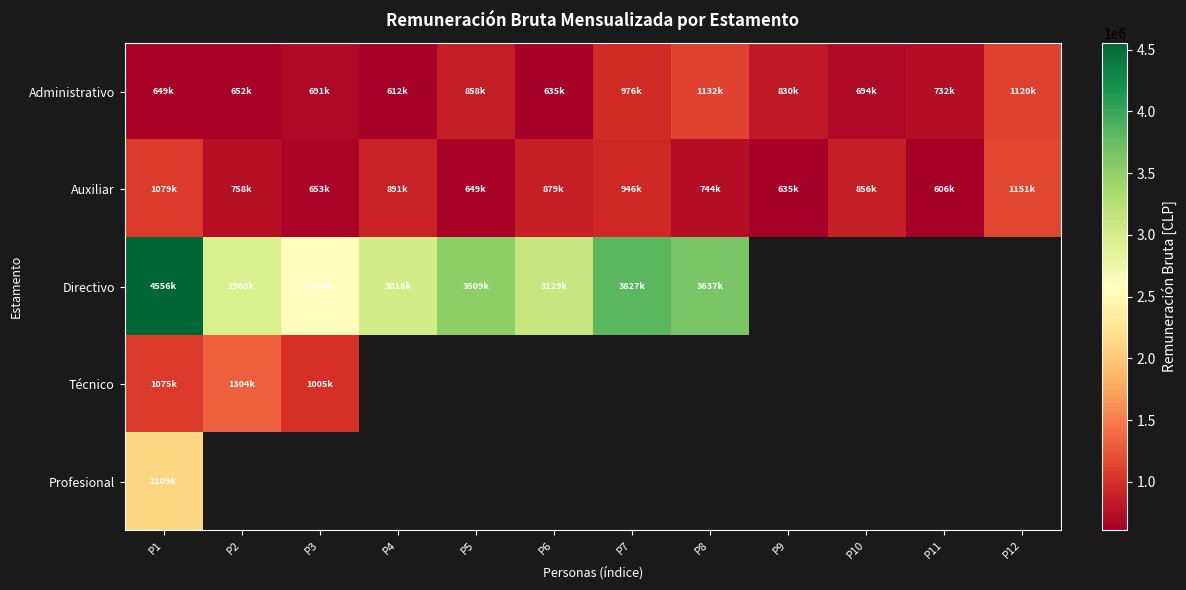

Which category has the highest value in the Profesional series?

P1